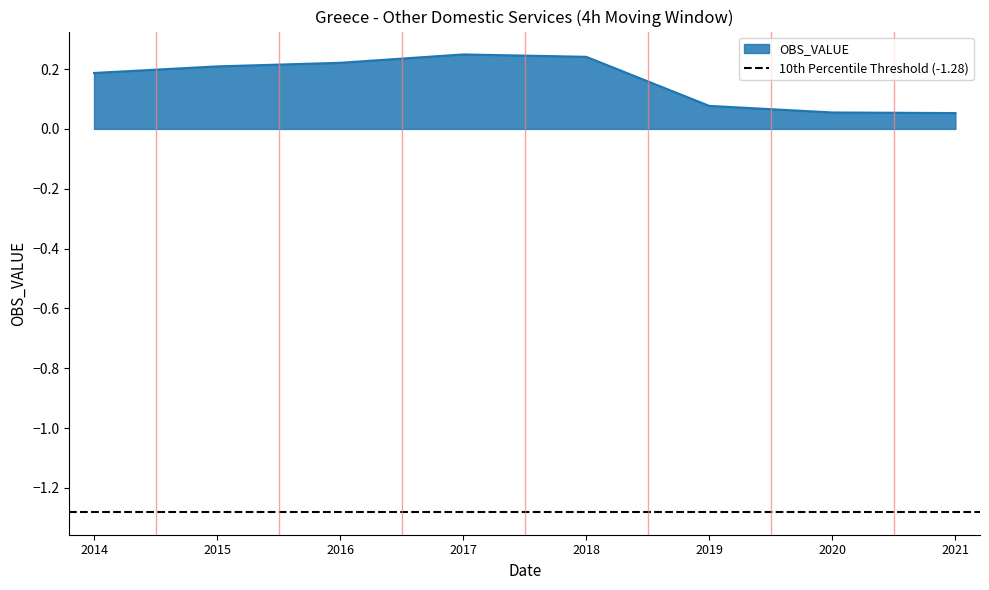

Reading right to left, transcribe all the data shown in this chart.

2021=0.1	2020=0.1	2019=0.1	2018=0.2	2017=0.2	2016=0.2	2015=0.2	2014=0.2